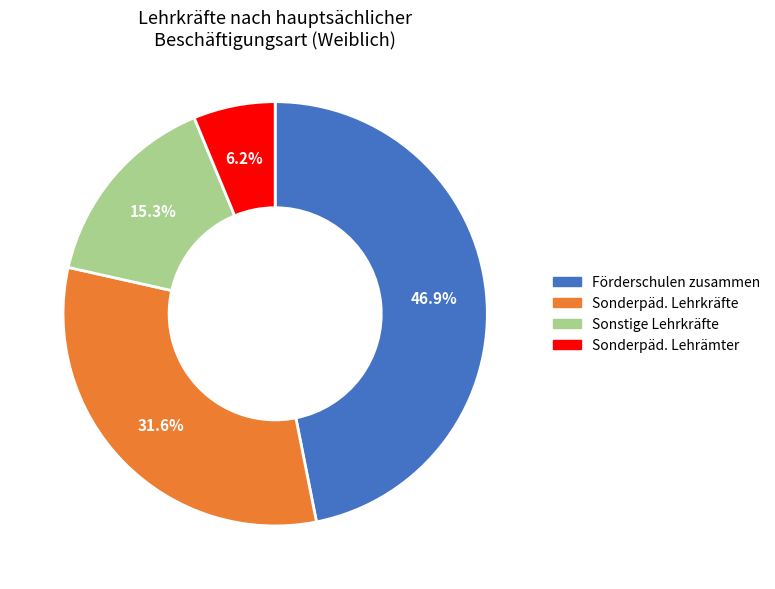

Does any single category account for the majority?

No